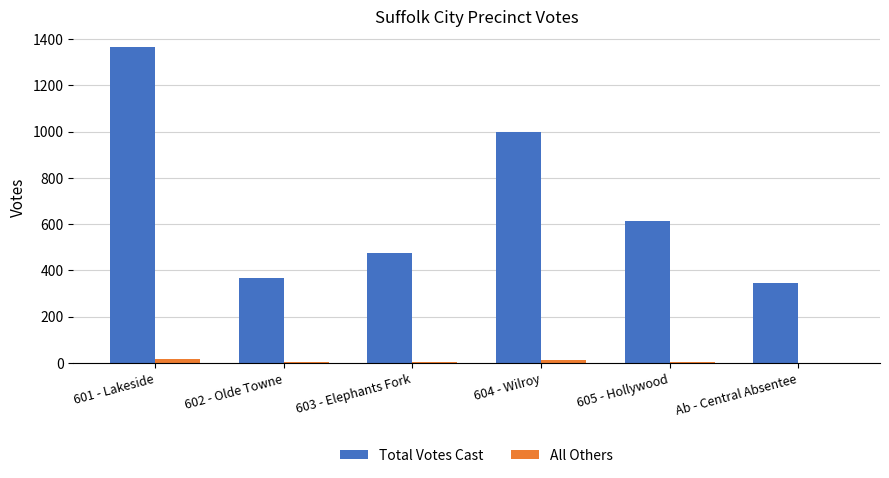

Is it true that Total Votes Cast equals 612 at 605 - Hollywood?

True